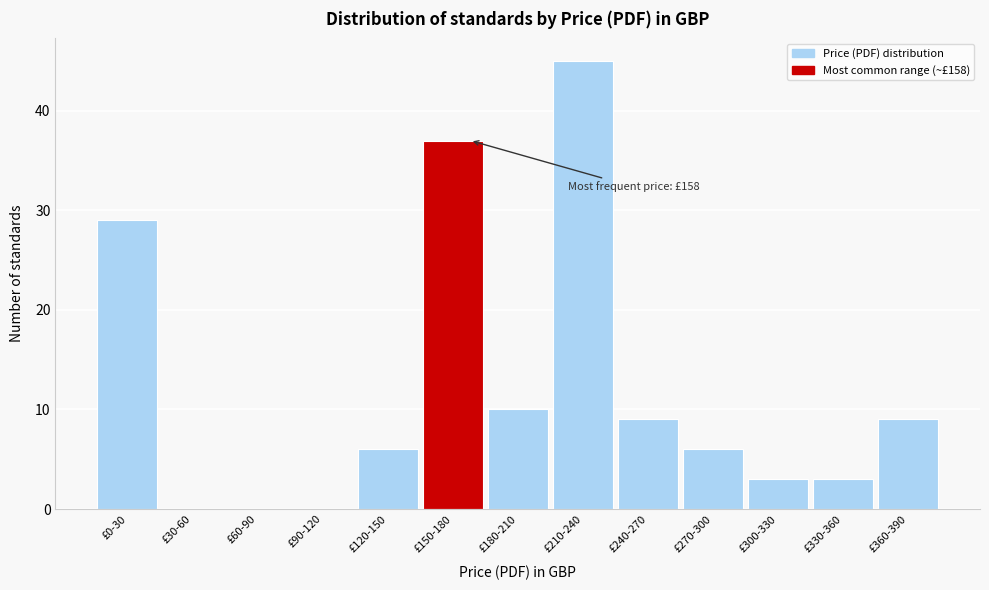

Reading left to right, list all the values displayed in this chart.

£0-30=29	£30-60=0	£60-90=0	£90-120=0	£120-150=6	£150-180=37	£180-210=10	£210-240=45	£240-270=9	£270-300=6	£300-330=3	£330-360=3	£360-390=9